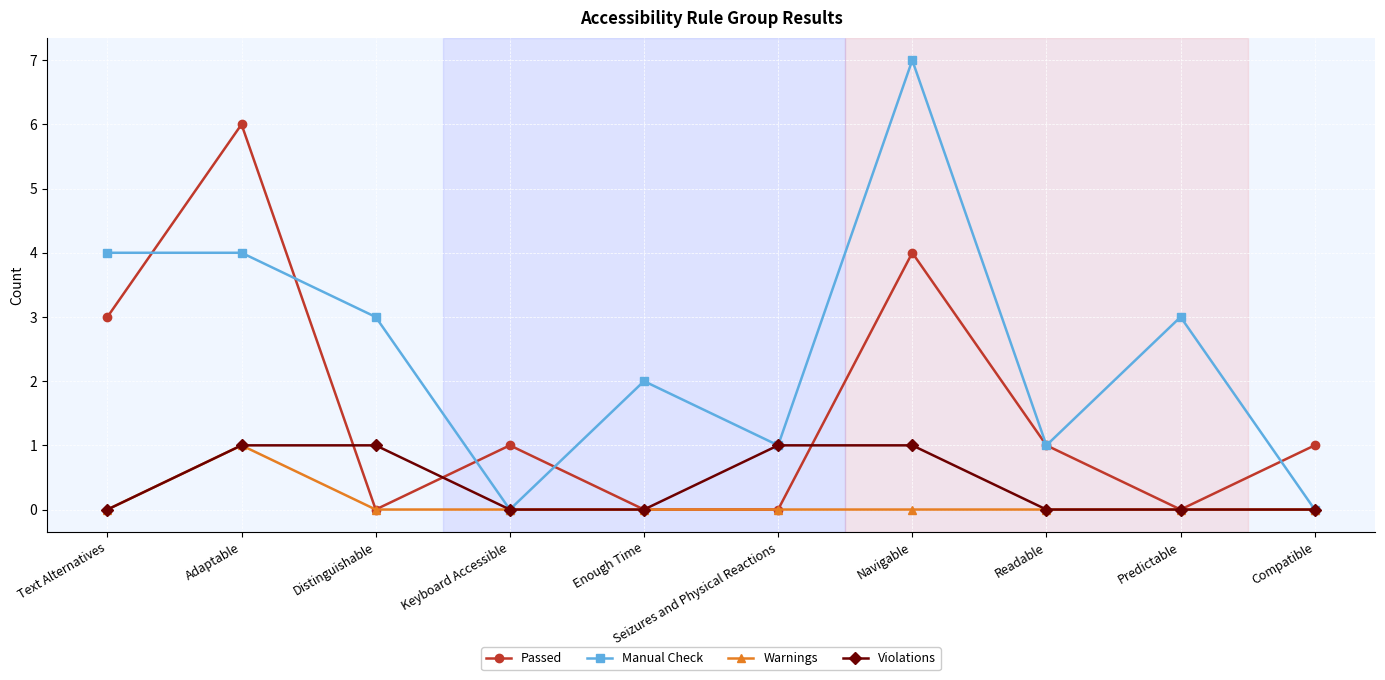

What are all the series names shown in the legend?

Passed, Manual Check, Warnings, Violations